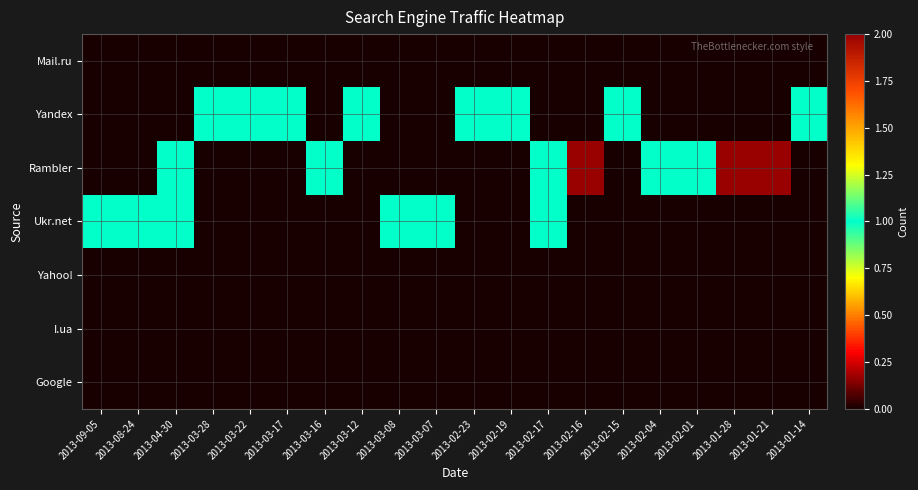

Which has a higher value, 2013-03-17 or 2013-02-19?

2013-03-17